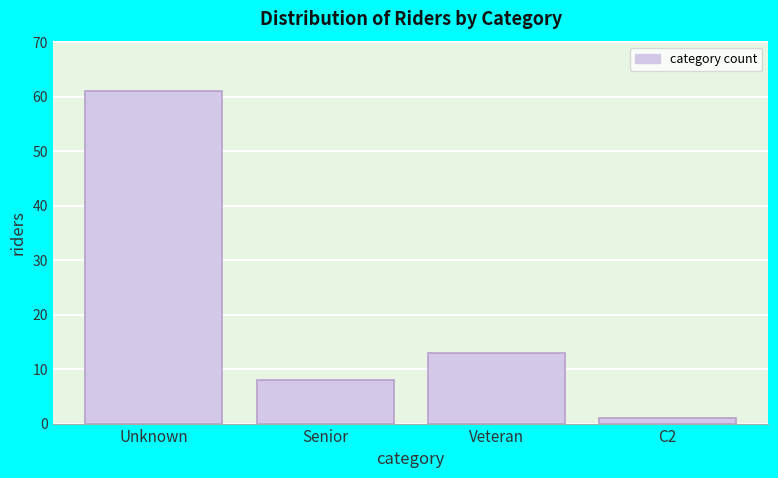

Reading left to right, what are all the values shown in this chart?

61	8	13	1